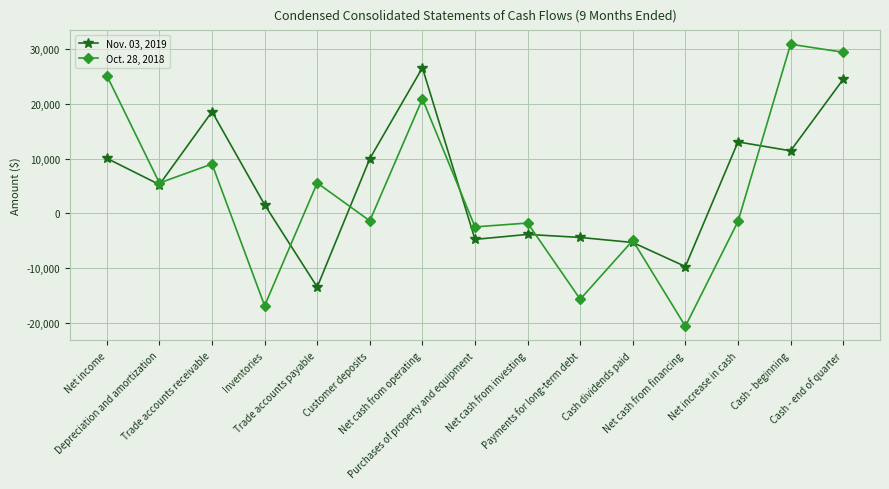

Does the chart have visible grid lines?

Yes